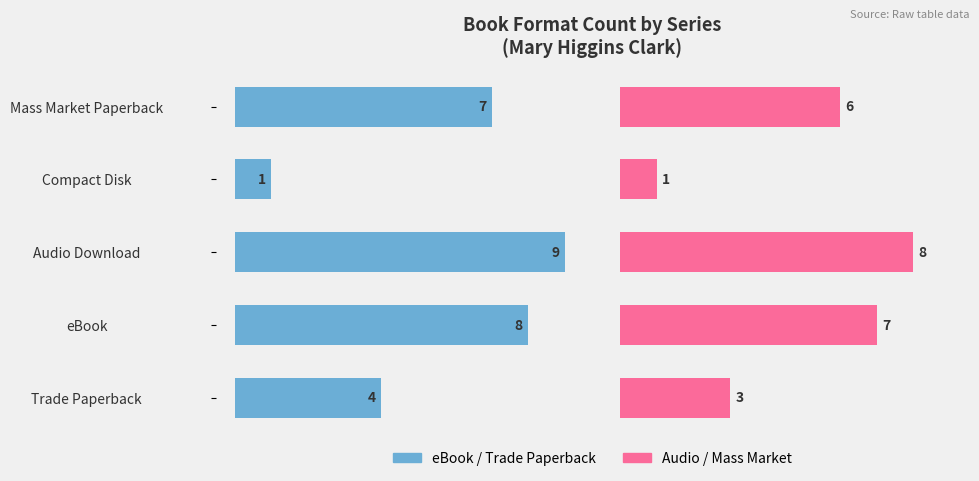

Reading right to left, list all the values displayed in this chart.

eBook/TP editions: 7	1	9	8	4
Audio/MM editions: 6	1	8	7	3